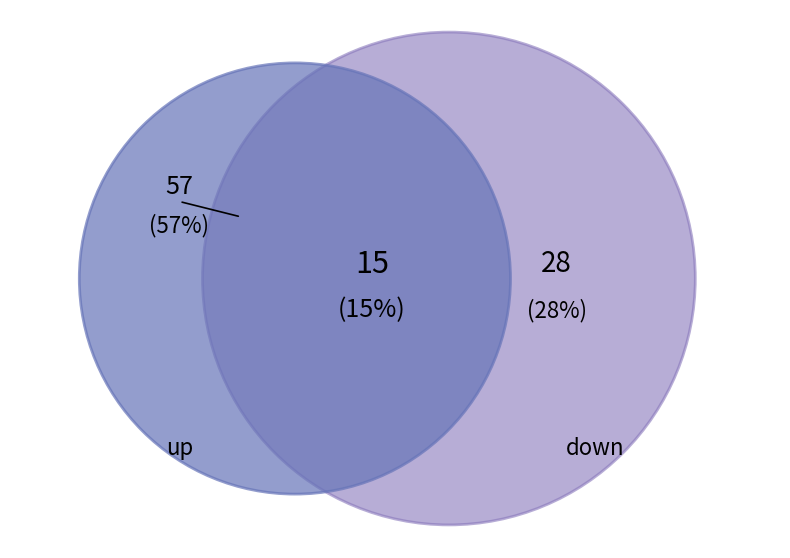

Is there any slice that represents more than half of the pie?

Yes